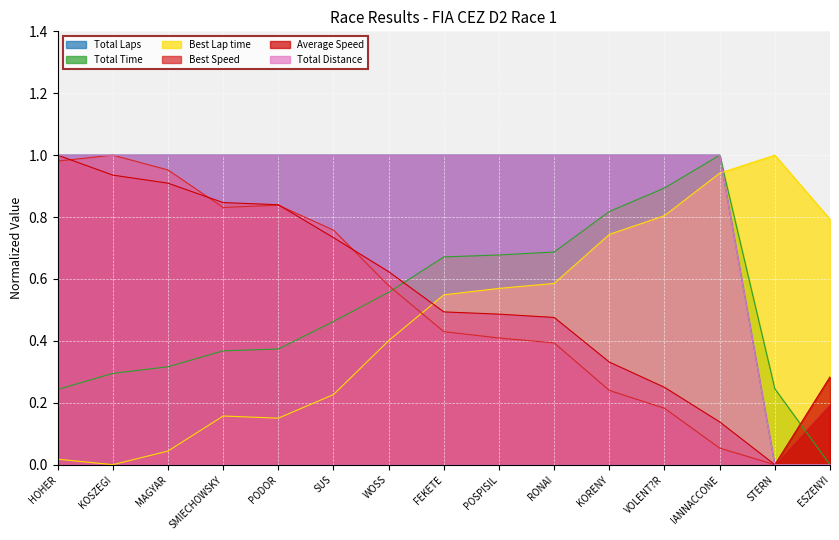

Which has a higher value, SMIECHOWSKY or HOHER?

SMIECHOWSKY